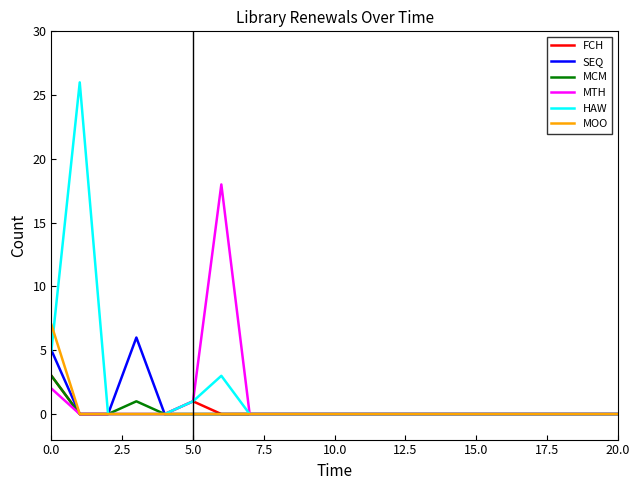

What is the greatest value displayed?

26